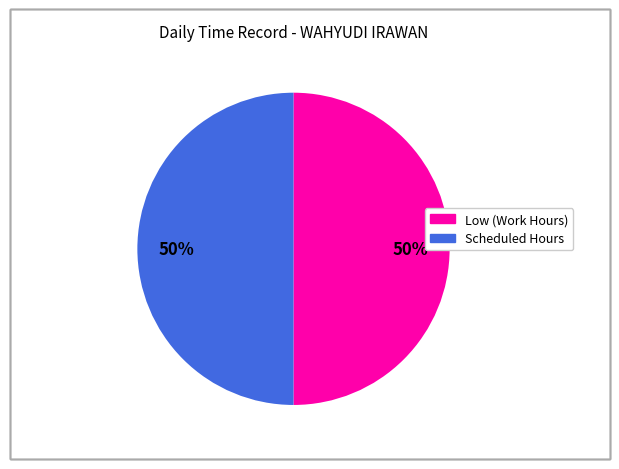

To the nearest percent, what is the average slice percentage?

50%